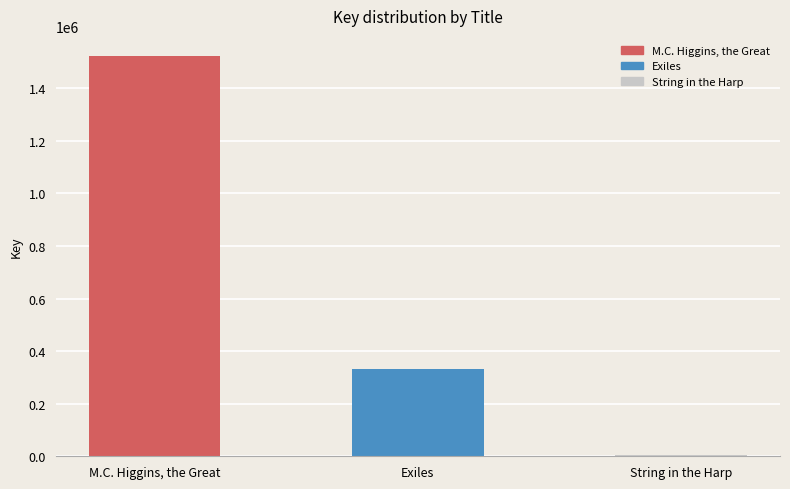

What is the ratio of the value at Exiles to the value at String in the Harp?

50.4